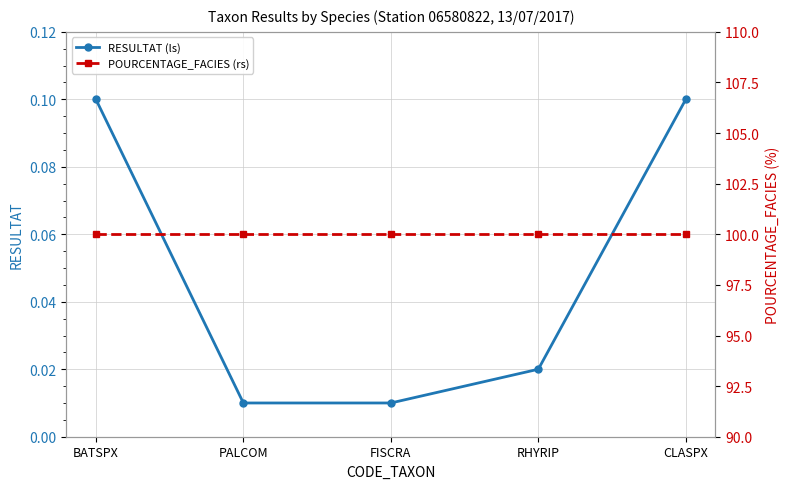

Reading right to left, what are all the values shown in this chart?

RESULTAT (ls): CLASPX=0.1	RHYRIP=0.0	FISCRA=0.0	PALCOM=0.0	BATSPX=0.1
POURCENTAGE_FACIES (rs): CLASPX=100.0	RHYRIP=100.0	FISCRA=100.0	PALCOM=100.0	BATSPX=100.0